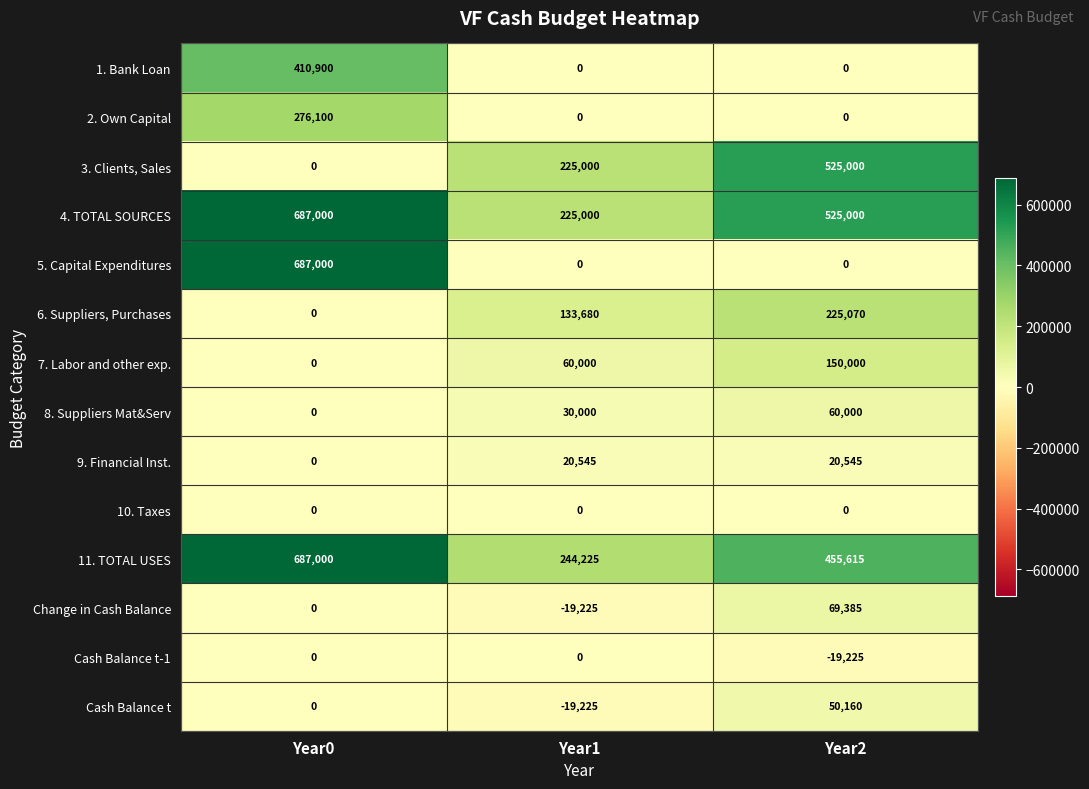

Between Year0 and Year2, which series saw the biggest shift?

5. Capital Expenditures